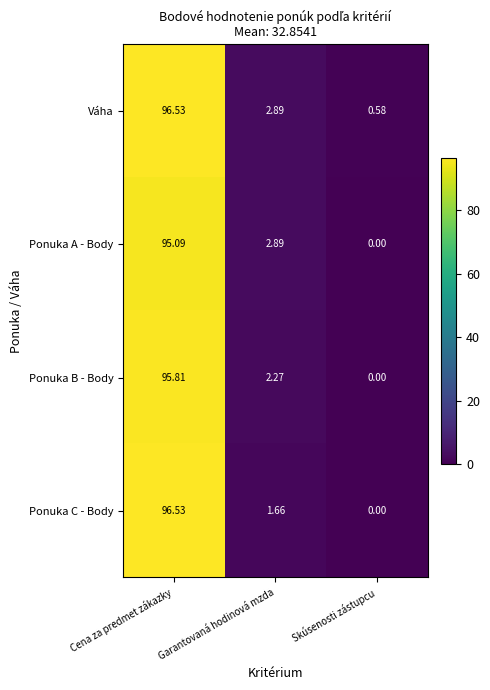

Rank the categories by Váha value from highest to lowest.

Cena za predmet zákazky, Garantovaná hodinová mzda, Skúsenosti zástupcu